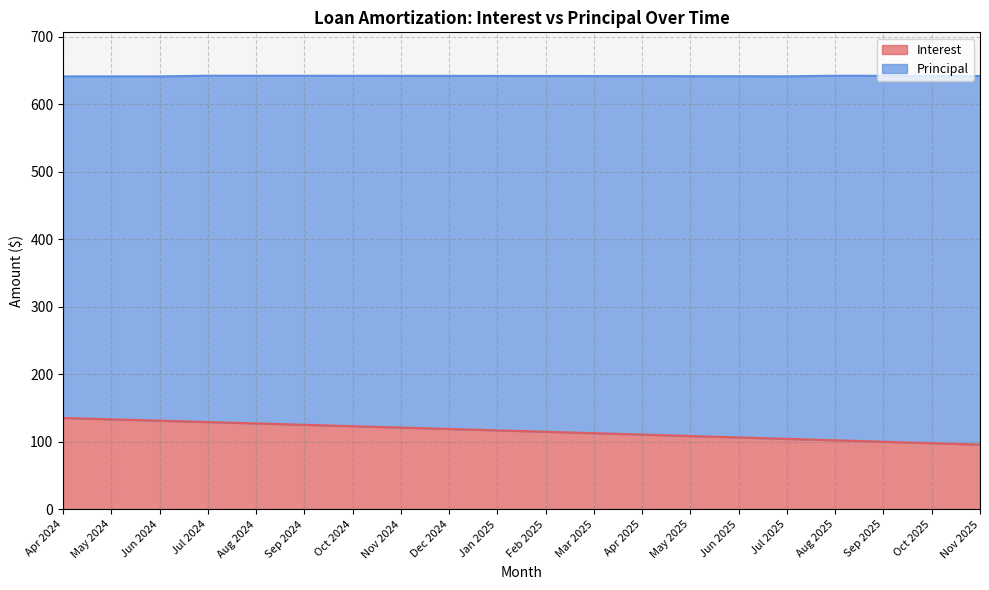

At which label does the data first exceed 117?

Apr 2024